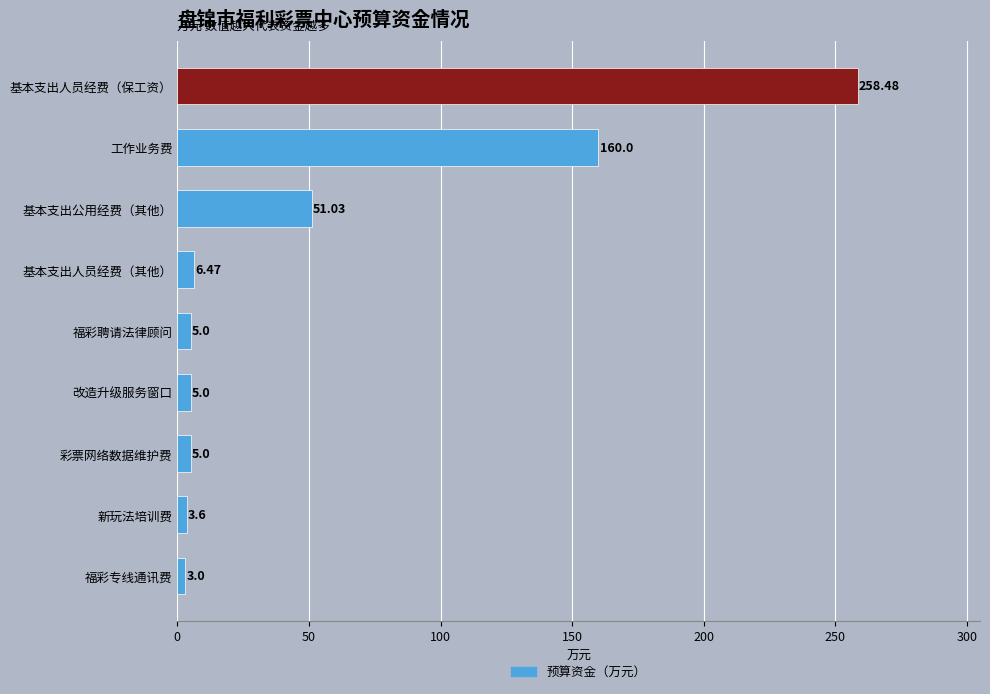

What is the average value?

55.3